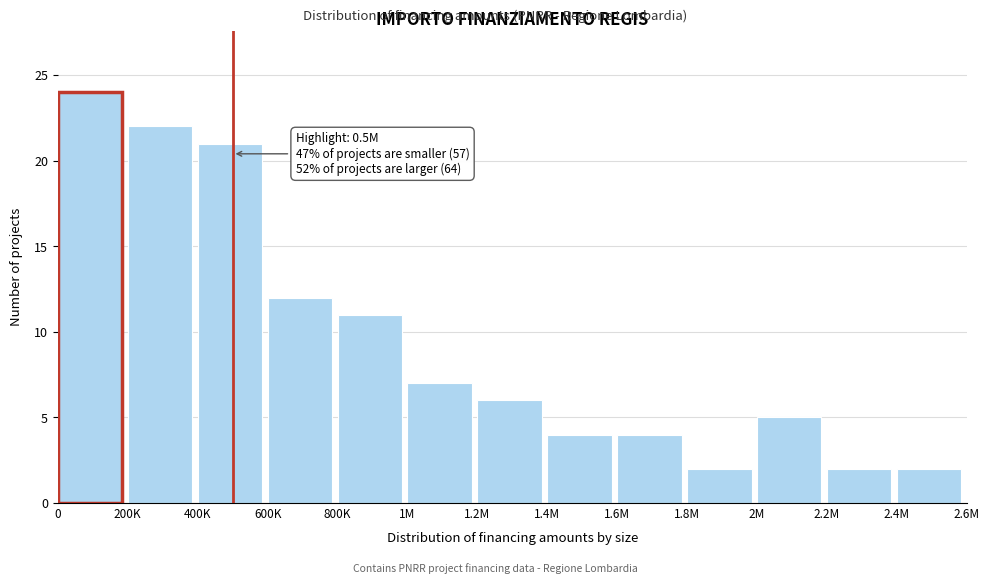

Reading left to right, extract all data points from this chart.

24	22	21	12	11	7	6	4	4	2	5	2	2